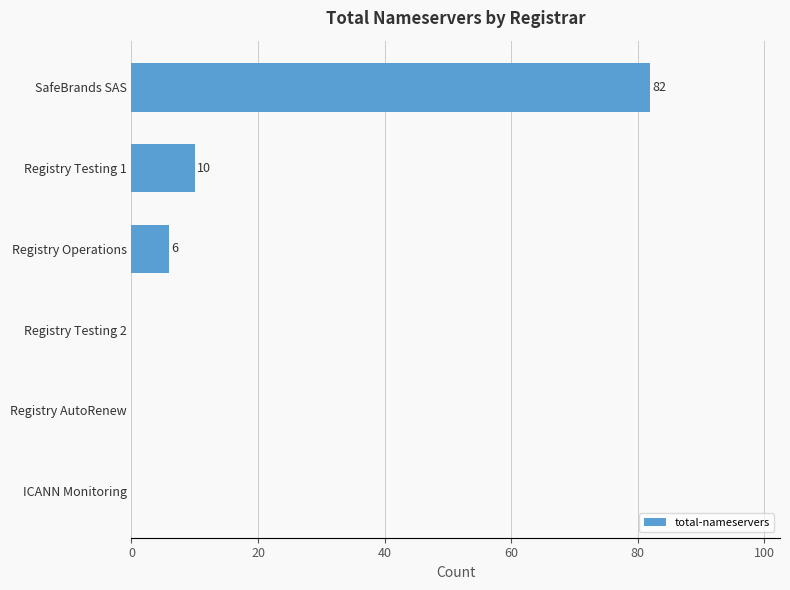

Count the number of categories in the chart.

6